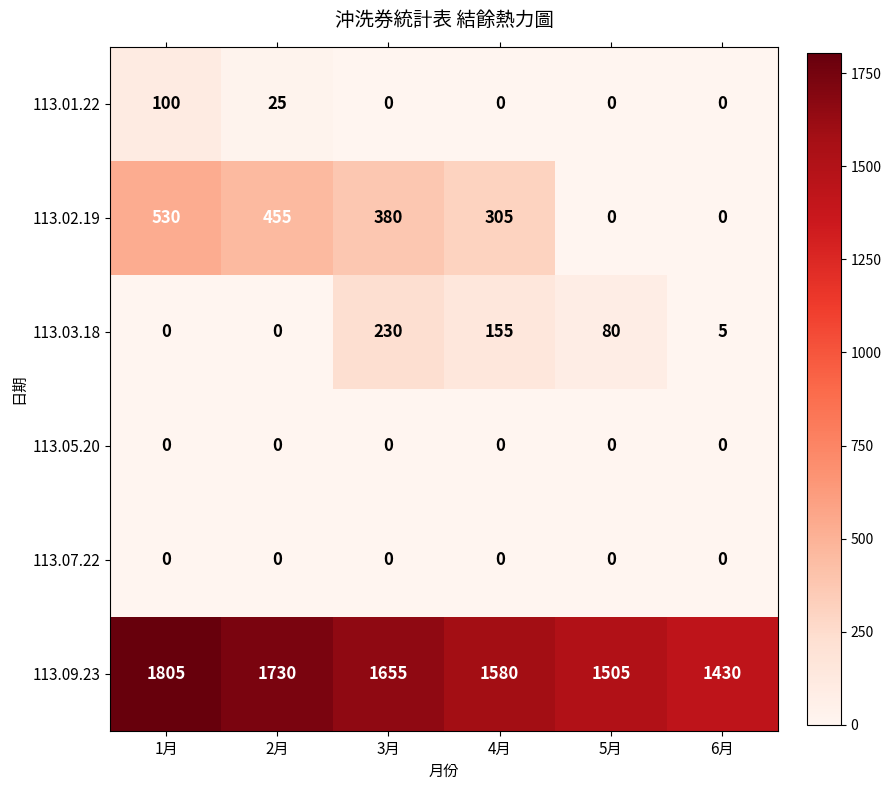

Which label corresponds to the largest value in the chart?

1月